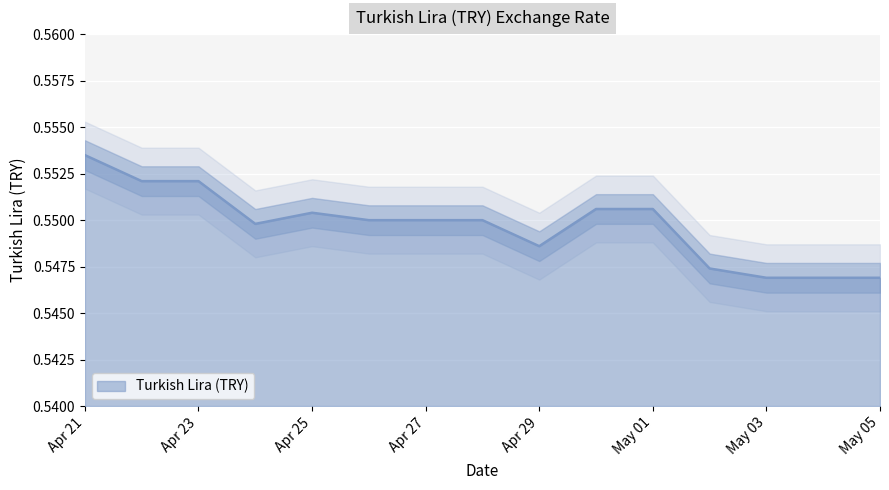

List the labels in order of value, smallest first.

2024-05-03, 2024-05-04, 2024-05-05, 2024-05-02, 2024-04-29, 2024-04-24, 2024-04-26, 2024-04-27, 2024-04-28, 2024-04-25, 2024-04-30, 2024-05-01, 2024-04-22, 2024-04-23, 2024-04-21